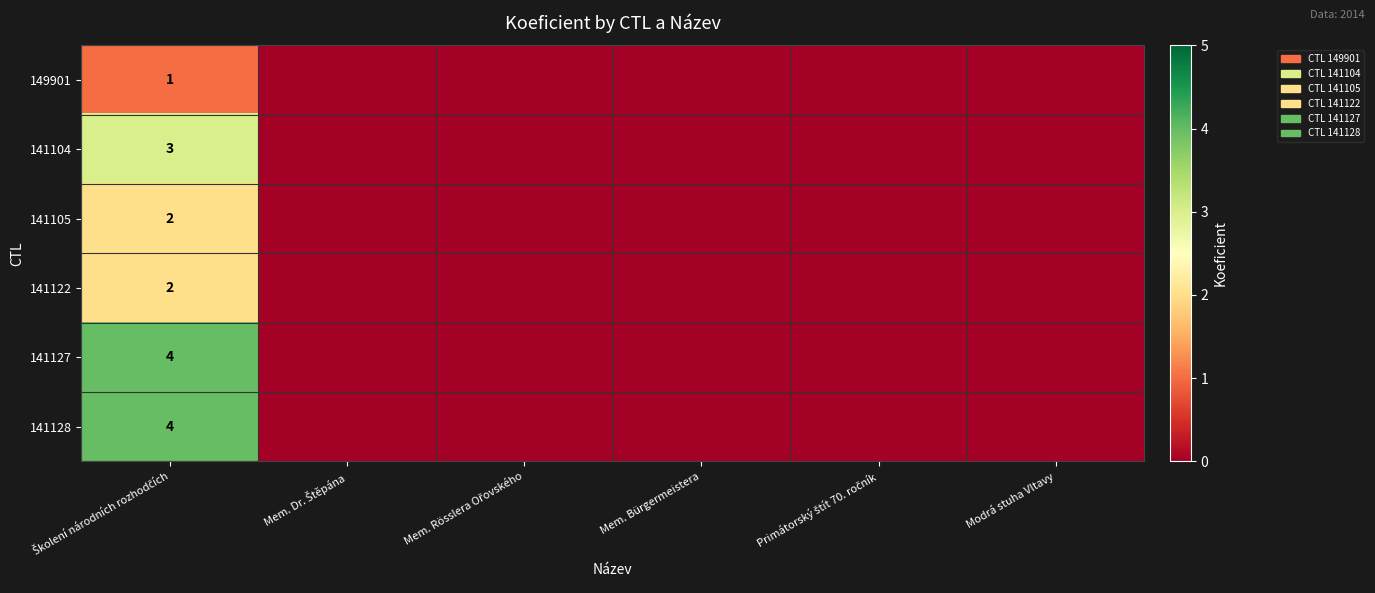

The 149901 series shows 1 at Školení národních rozhodčích. True or false?

False